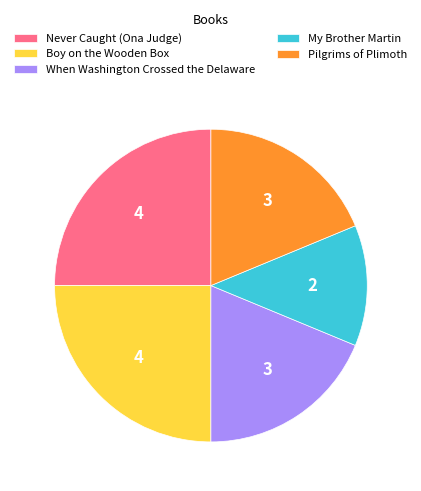

True or false: Pilgrims of Plimoth accounts for 29% of the total.

False